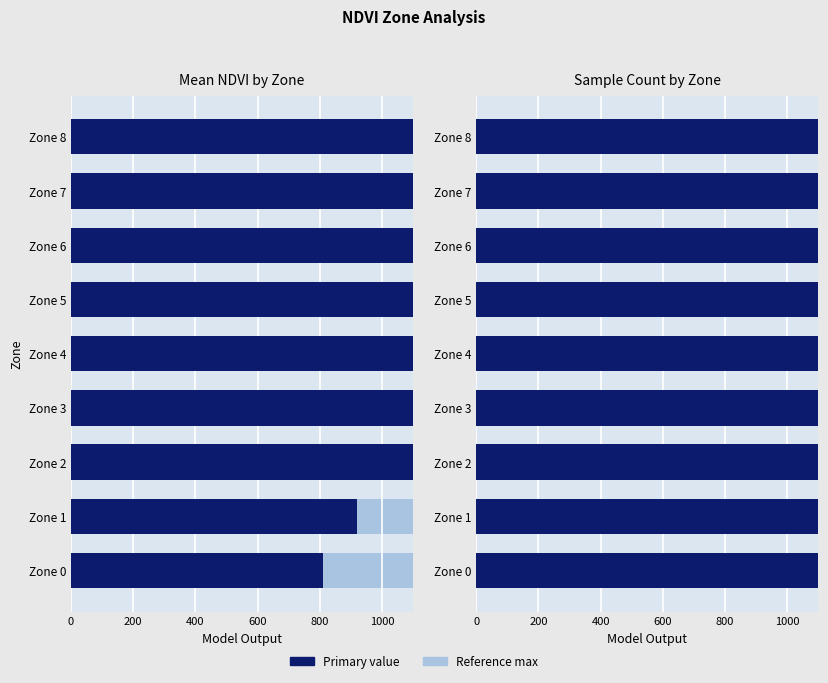

Between Zone 5 and Zone 6, which series saw the biggest shift?

Sample Count